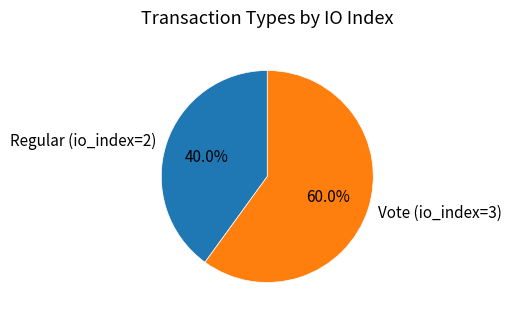

To the nearest percent, what percentage of the pie is Regular (io_index=2)?

40%